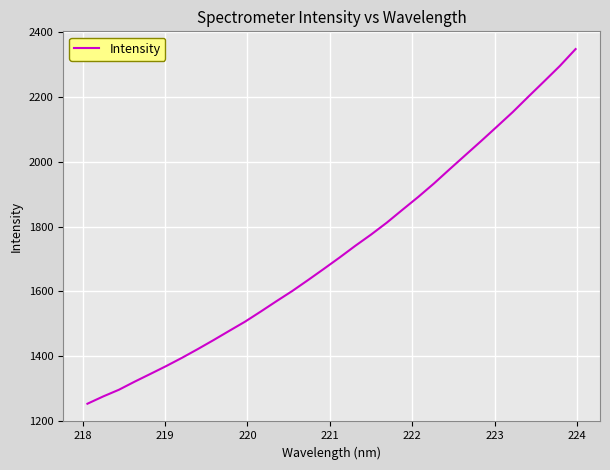

Count the number of categories in the chart.

32